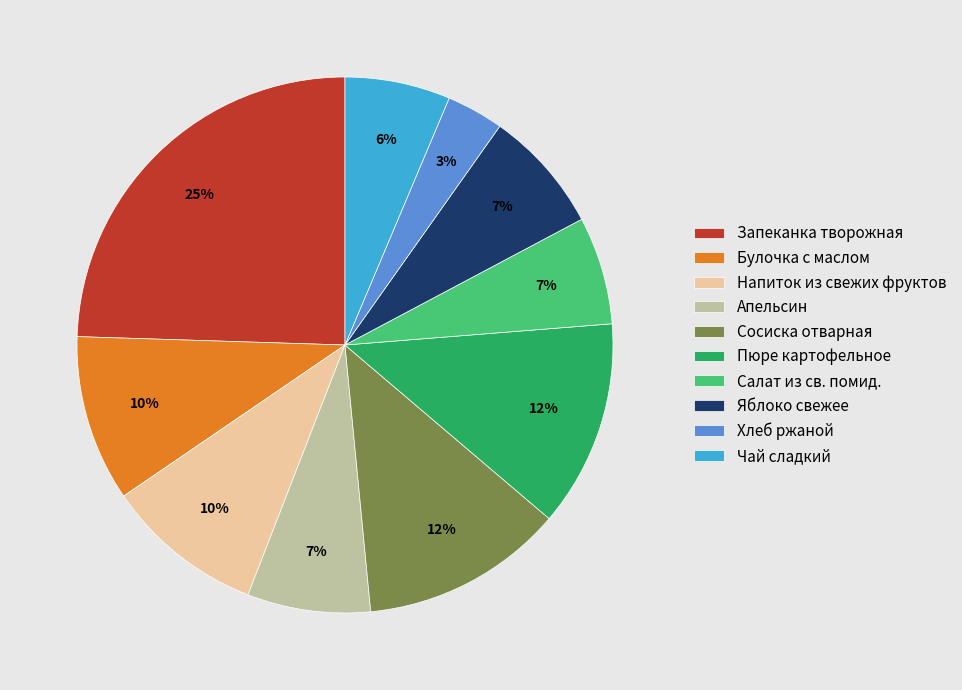

To the nearest percent, what is the average slice percentage?

10%